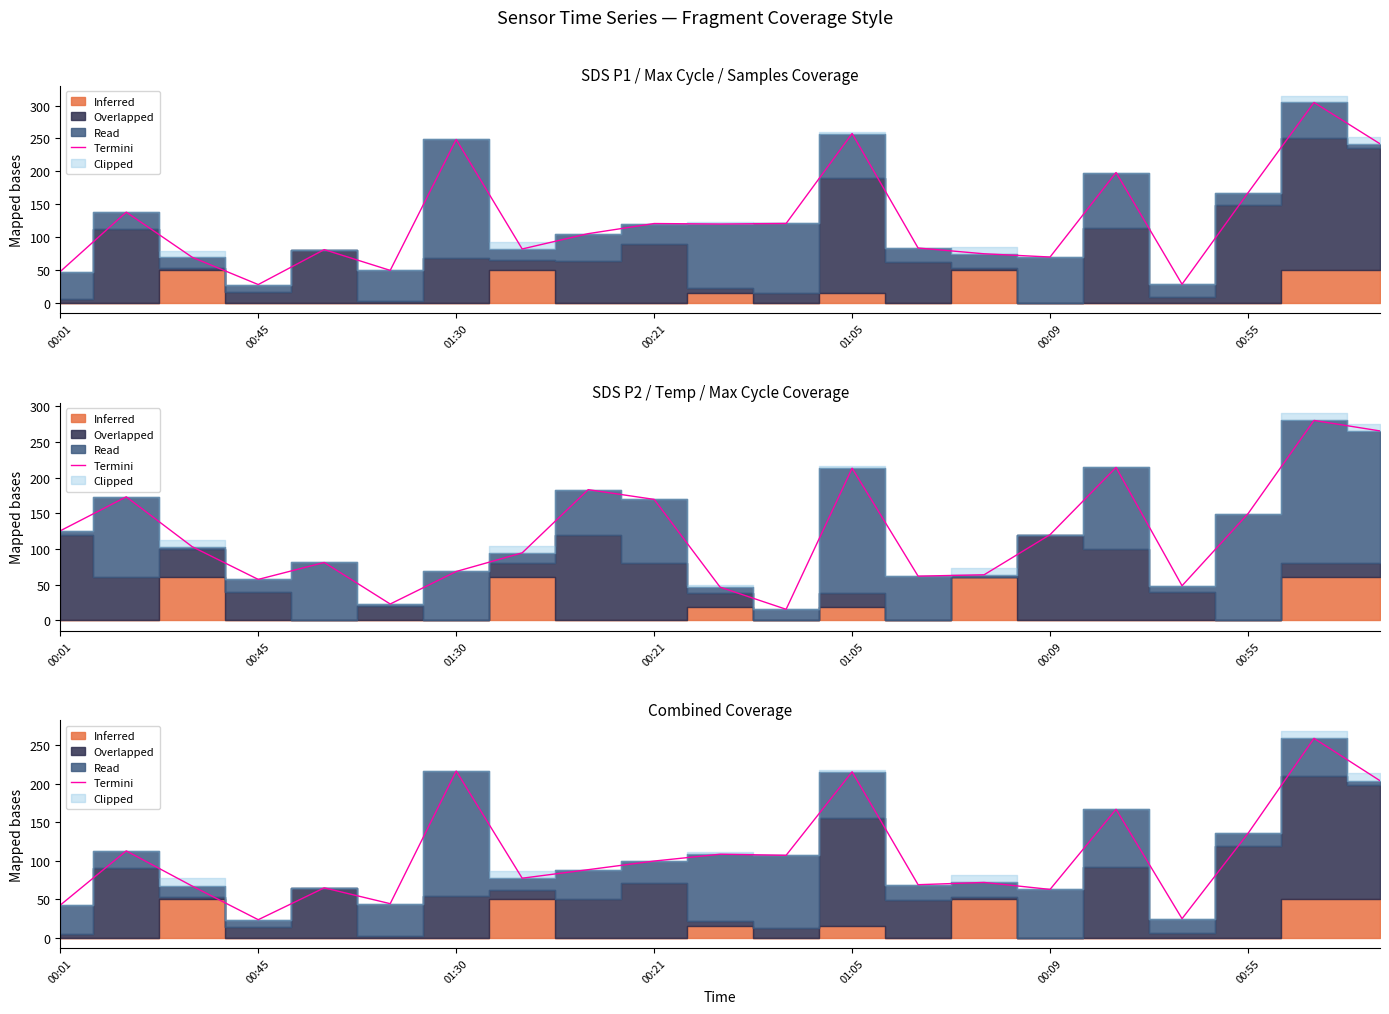

Does the chart have visible grid lines?

No